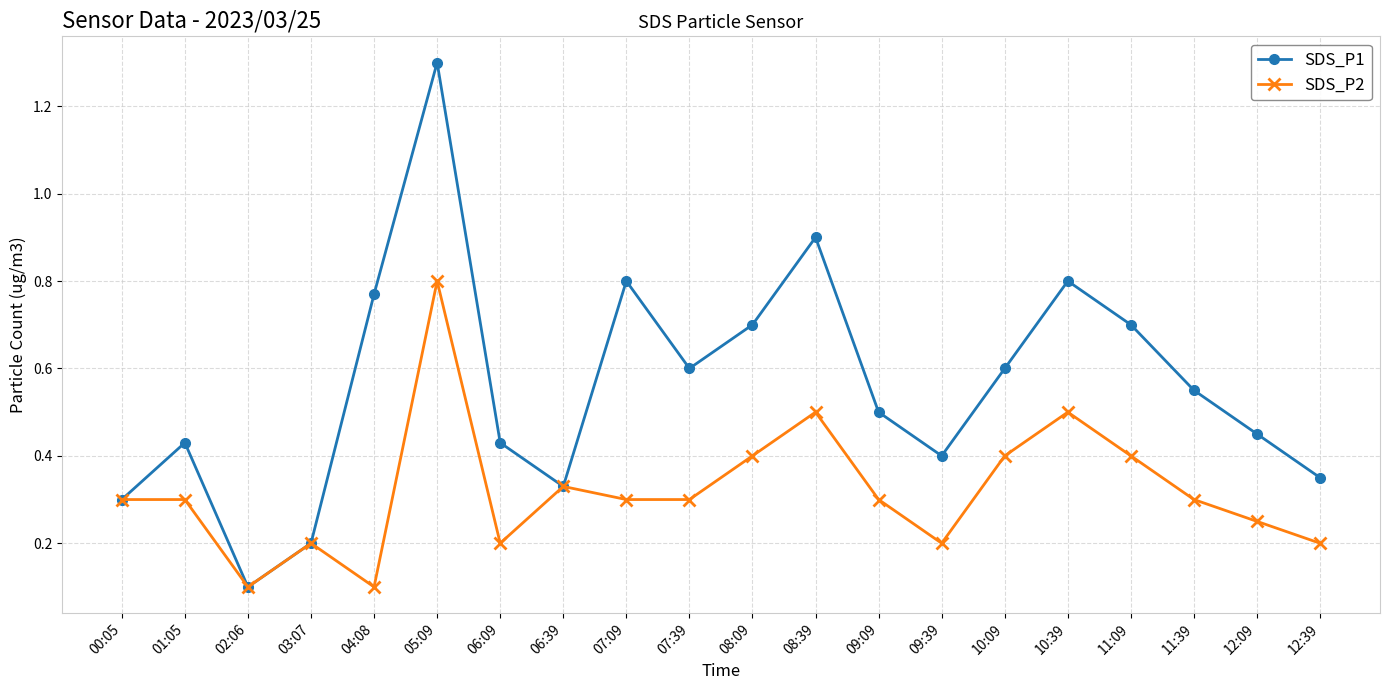

Where is SDS_P1 nearest to the value 0?

02:06